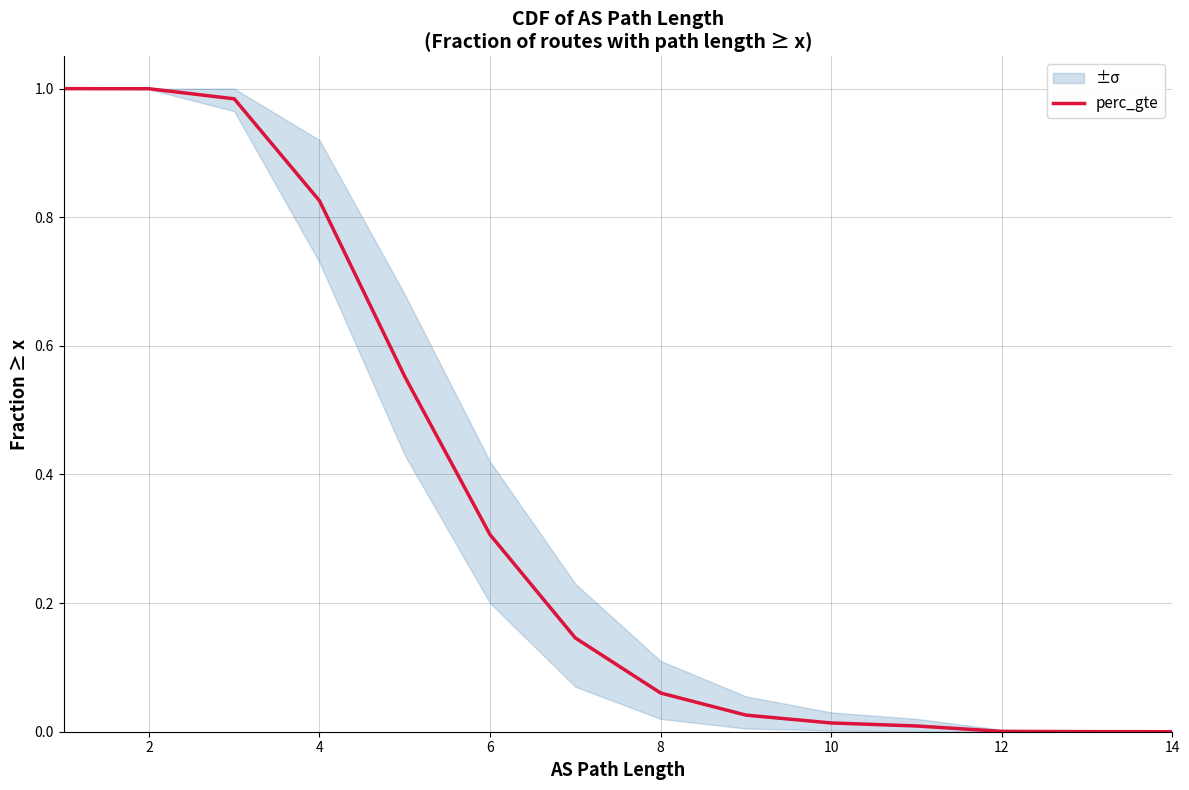

What is the difference between the maximum and minimum values?

1.0